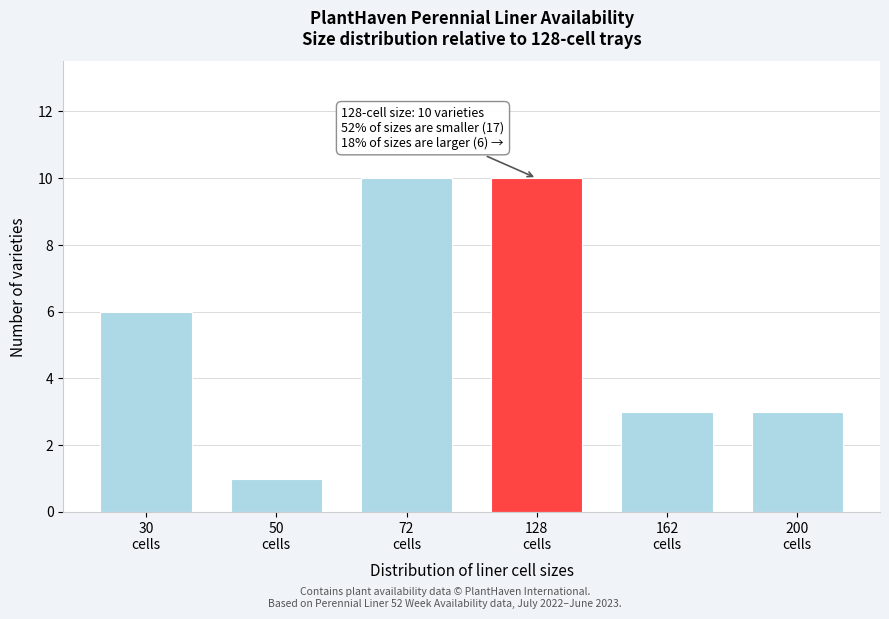

Reading left to right, transcribe all the data shown in this chart.

6	1	10	10	3	3